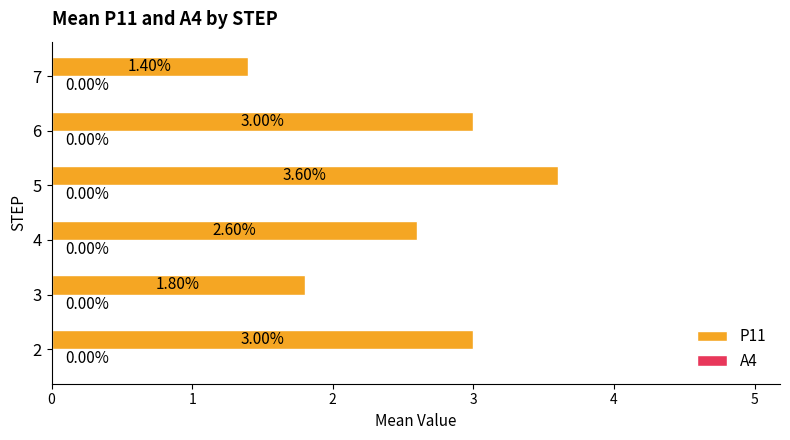

What is the difference between the maximum and minimum values?

2.2